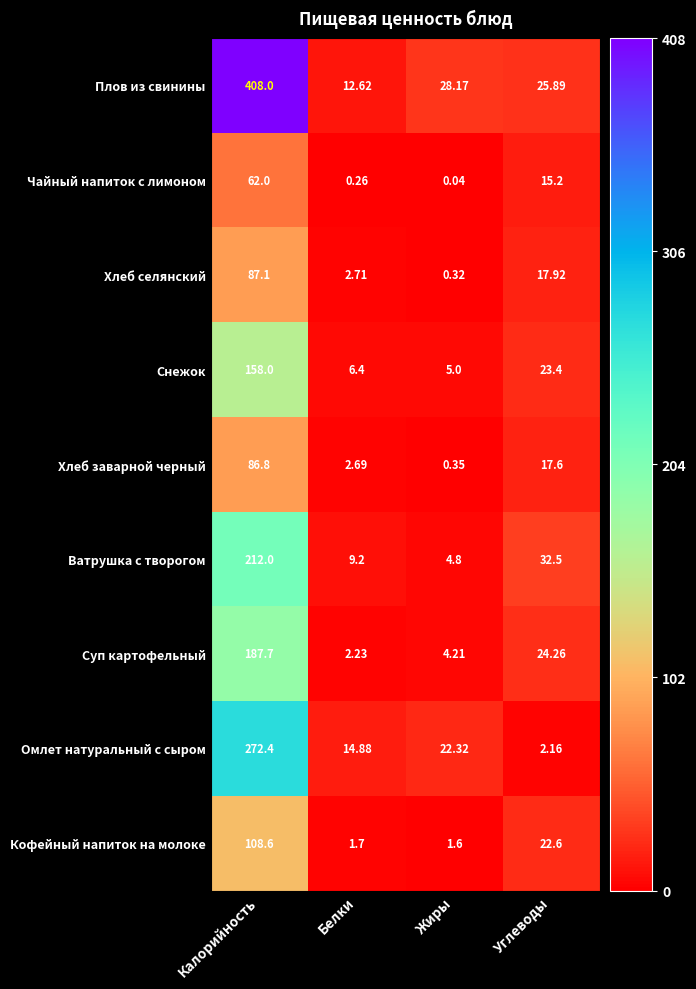

At which label is Плов из свинины closest to 210?

Жиры